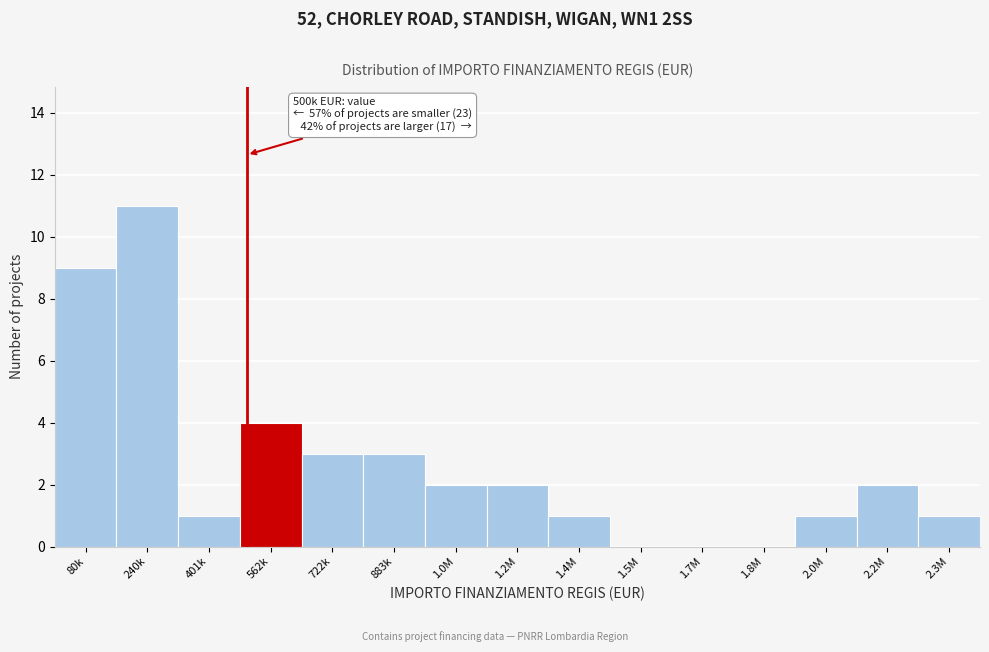

Reading right to left, list all the values displayed in this chart.

2.3M=1	2.2M=2	2.0M=1	1.8M=0	1.7M=0	1.5M=0	1.4M=1	1.2M=2	1.0M=2	883k=3	722k=3	562k=4	401k=1	240k=11	80k=9